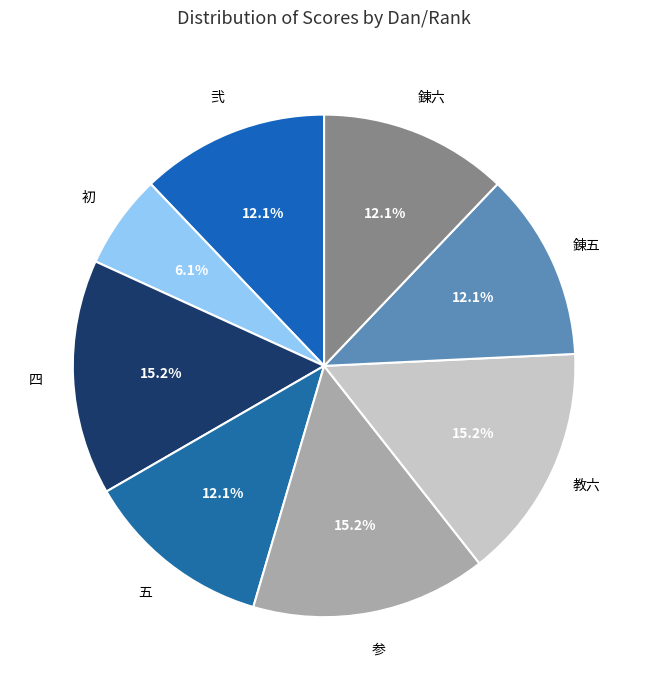

How many slices are in this pie chart?

8